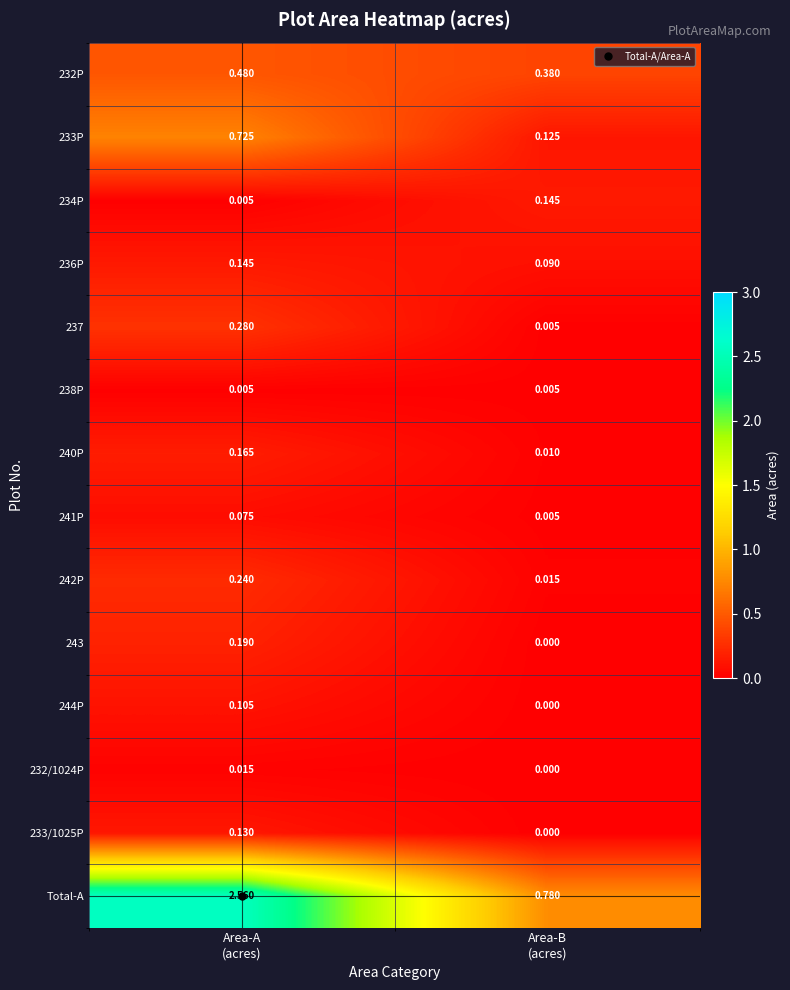

Which series has the largest total across all categories?

Total-A